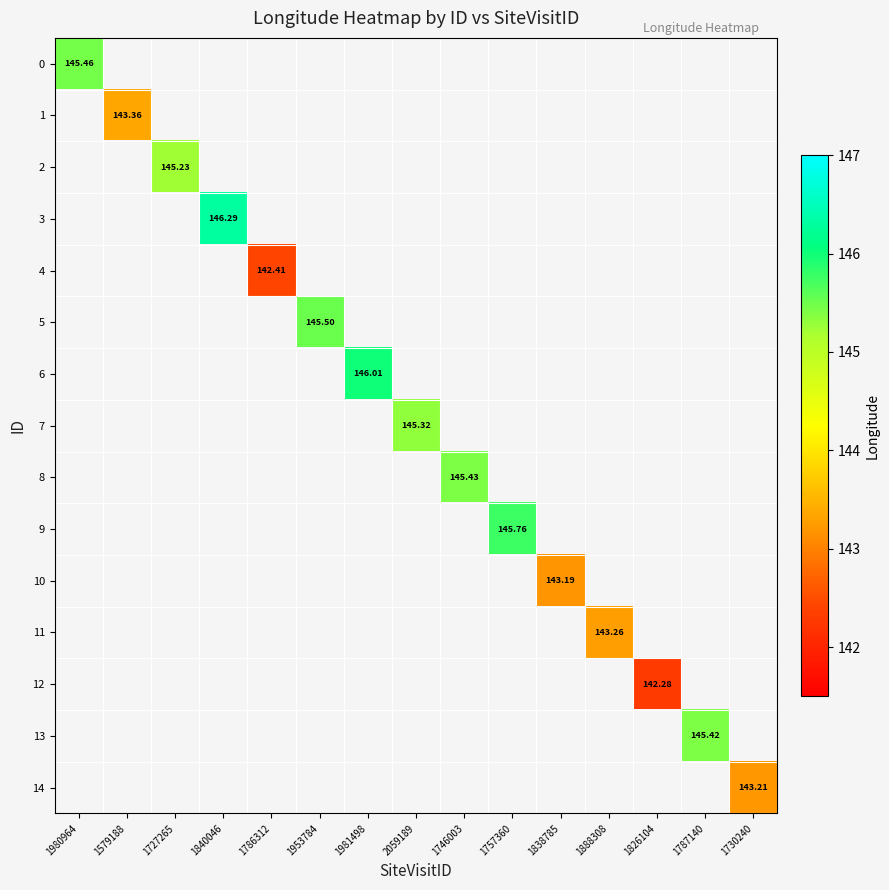

What is the smallest value displayed?

142.3